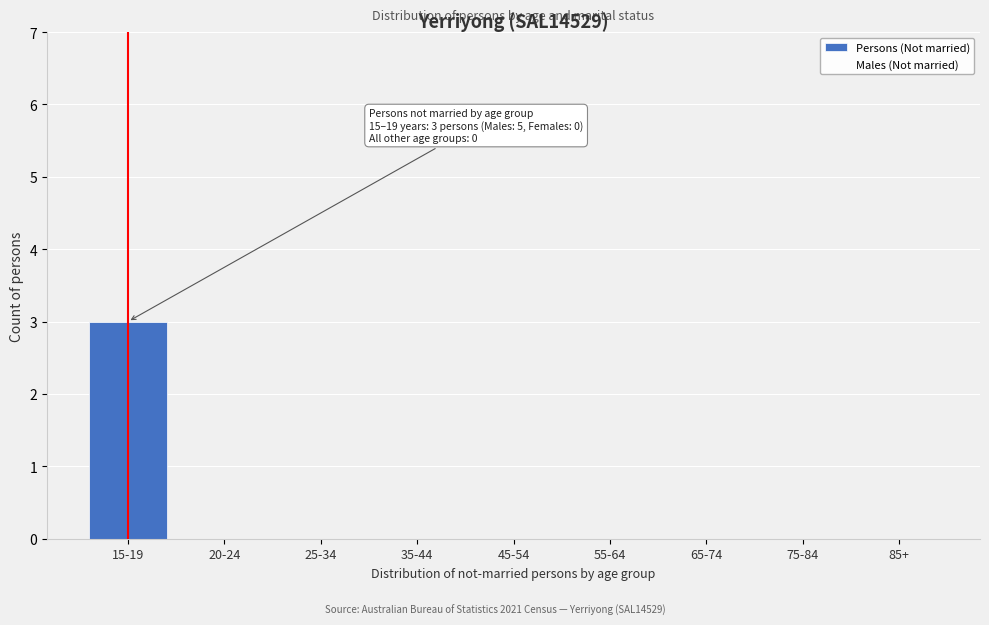

How many data points does each series have?

9